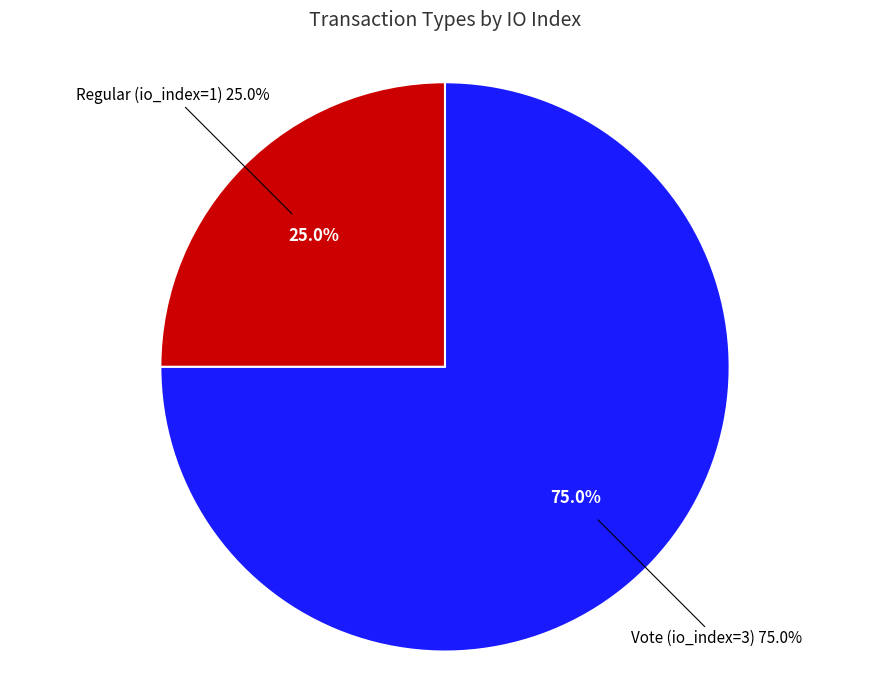

Combined, what portion of the pie is Vote (io_index=3) and Regular (io_index=1)?

100.0%